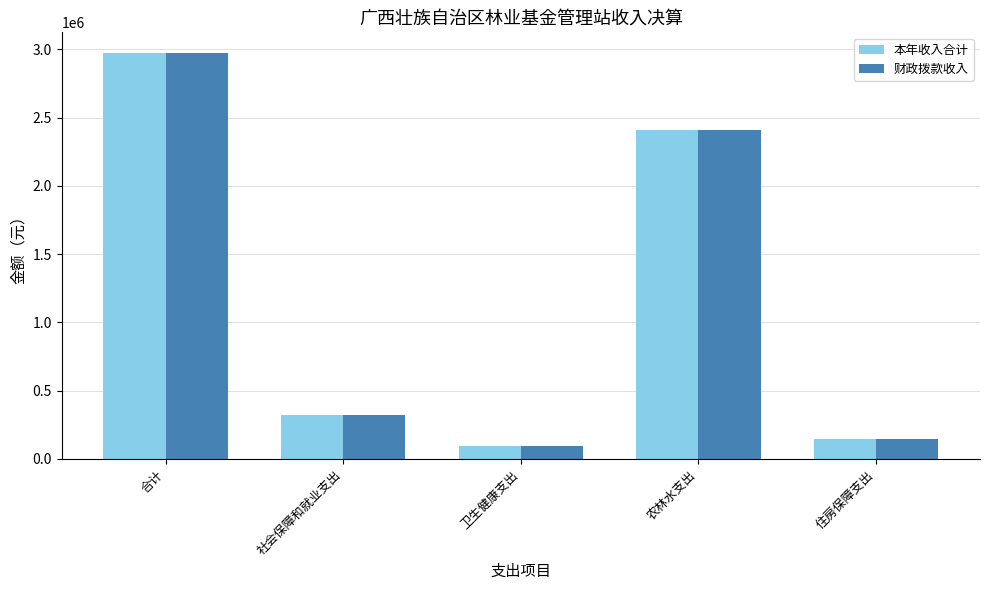

Reading left to right, extract all data points from this chart.

本年收入合计: 合计=2975900.5	社会保障和就业支出=323577.2	卫生健康支出=91845.4	农林水支出=2411534.9	住房保障支出=148943.0
财政拨款收入: 合计=2975607.7	社会保障和就业支出=323577.2	卫生健康支出=91845.4	农林水支出=2411242.1	住房保障支出=148943.0